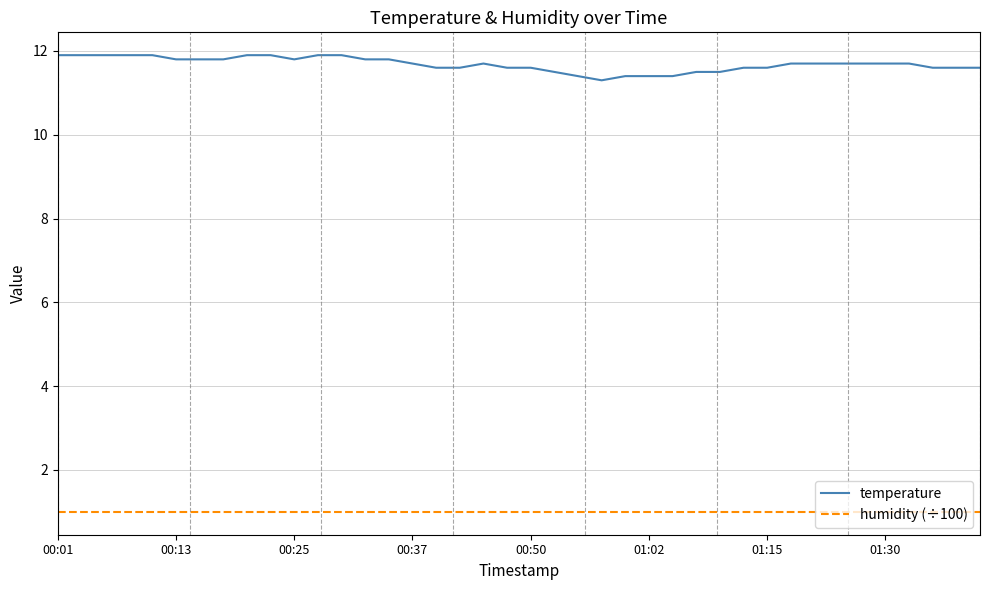

Which series has the largest range (max minus min)?

temperature